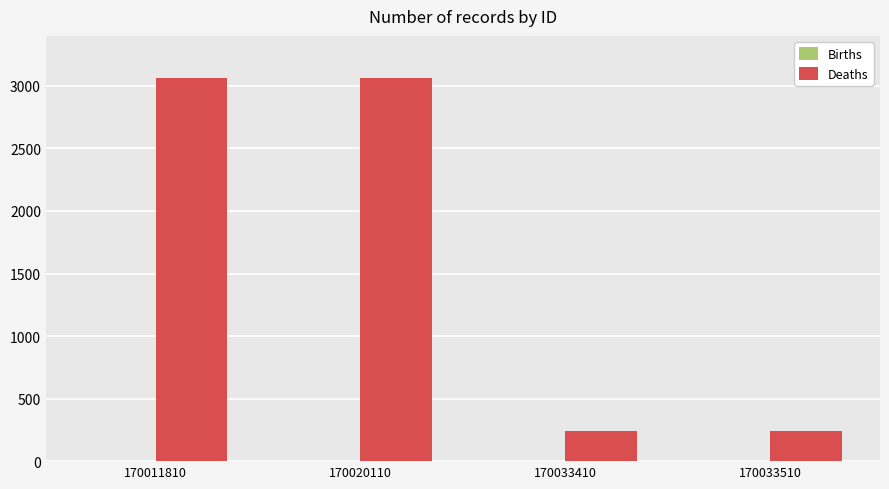

The value of Deaths at 170020110 is 5100. True or false?

False